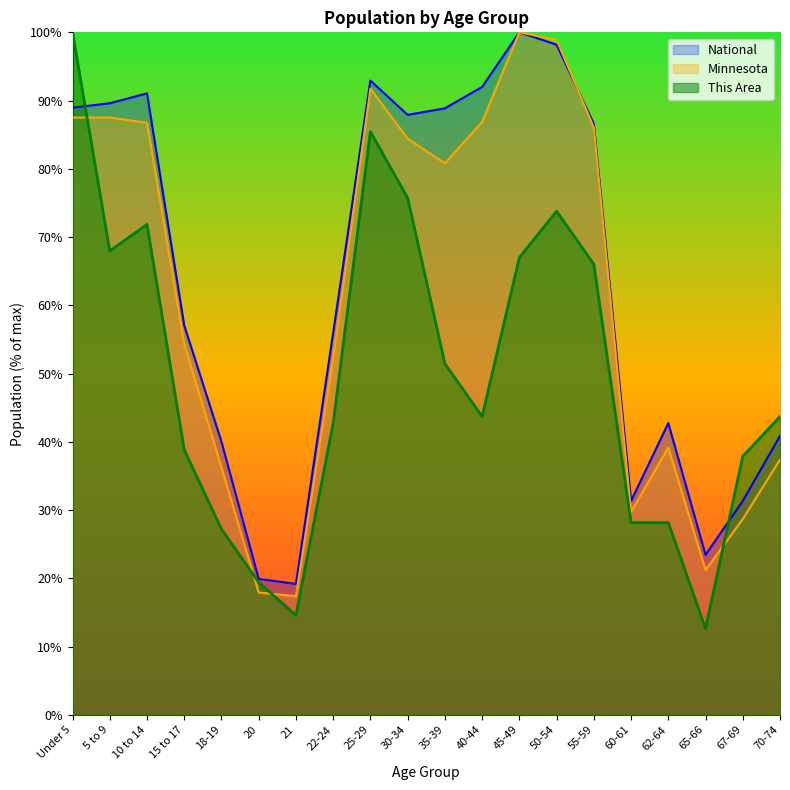

What is the label of the 11th point from the left?

35-39